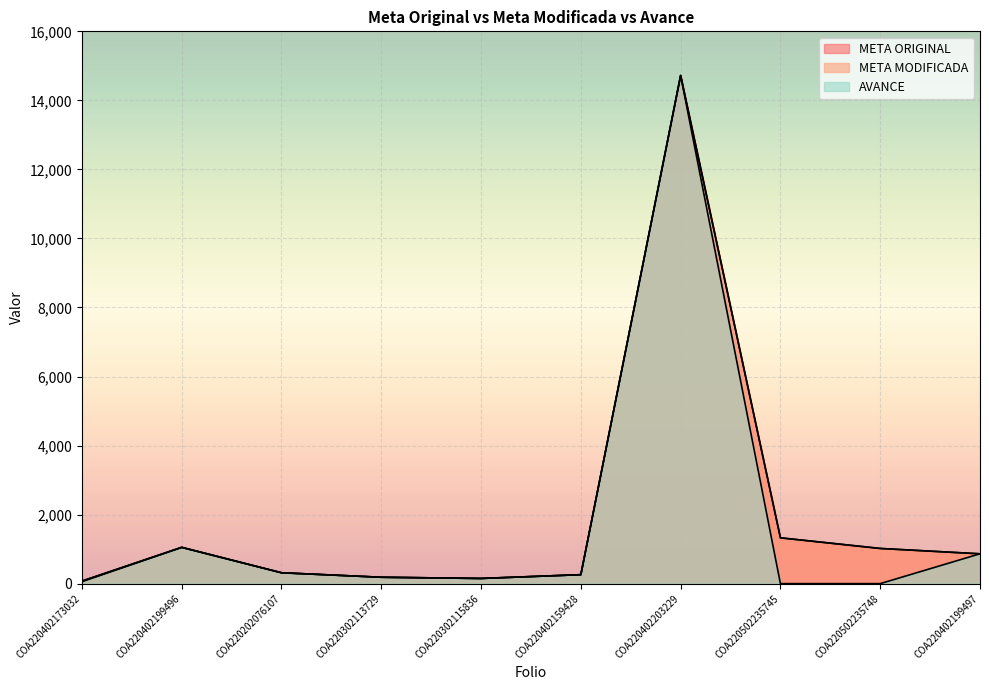

Between COA220402173032 and COA220402199497, which series saw the biggest shift?

META MODIFICADA